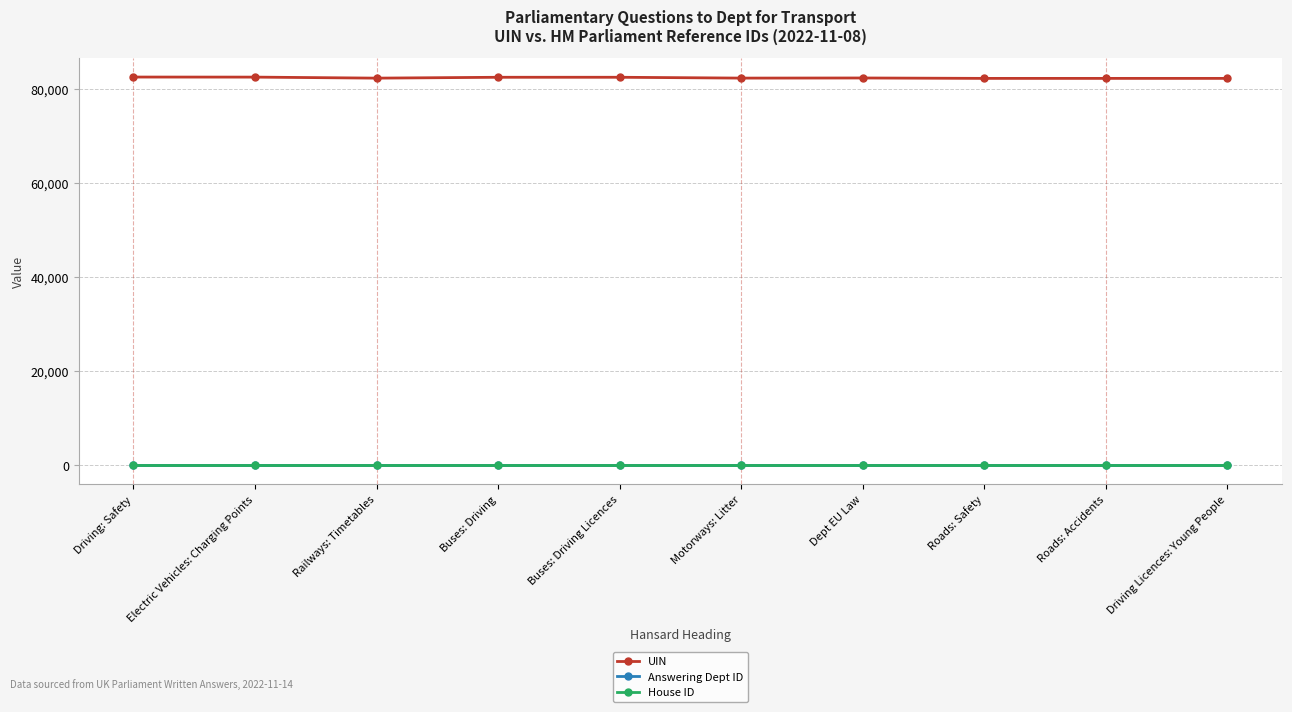

How many categories are shown in the chart?

10